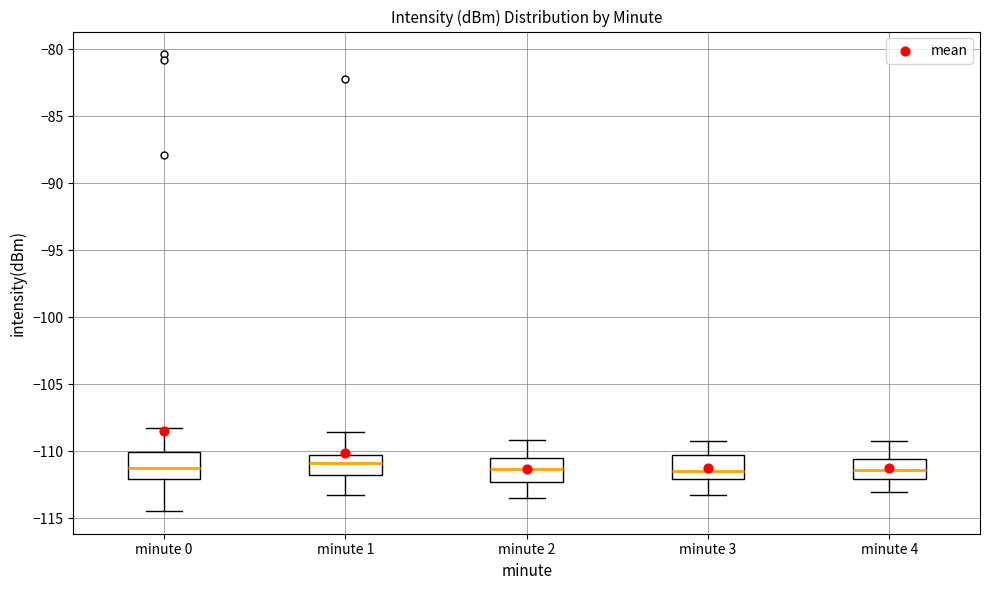

Reading left to right, read every box against the y-axis: the position of its median line, the range the box covers, and the ends of its whiskers. The values are not printed on the chart, so give them approximately, as read against the axis.

minute 0: median -111.5, box -112.0 to -110.0, whiskers -114.5 to -108.5
minute 1: median -111.0, box -112.0 to -110.5, whiskers -113.0 to -108.5
minute 2: median -111.5, box -112.5 to -110.5, whiskers -113.5 to -109.0
minute 3: median -111.5, box -112.0 to -110.5, whiskers -113.0 to -109.0
minute 4: median -111.5, box -112.0 to -110.5, whiskers -113.0 to -109.0